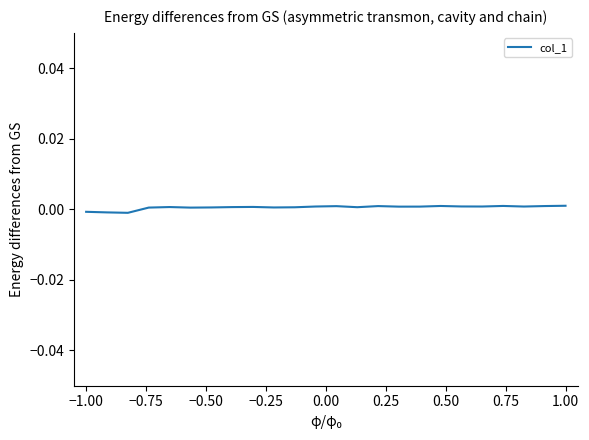

Does the chart display data point markers on the line(s)?

No